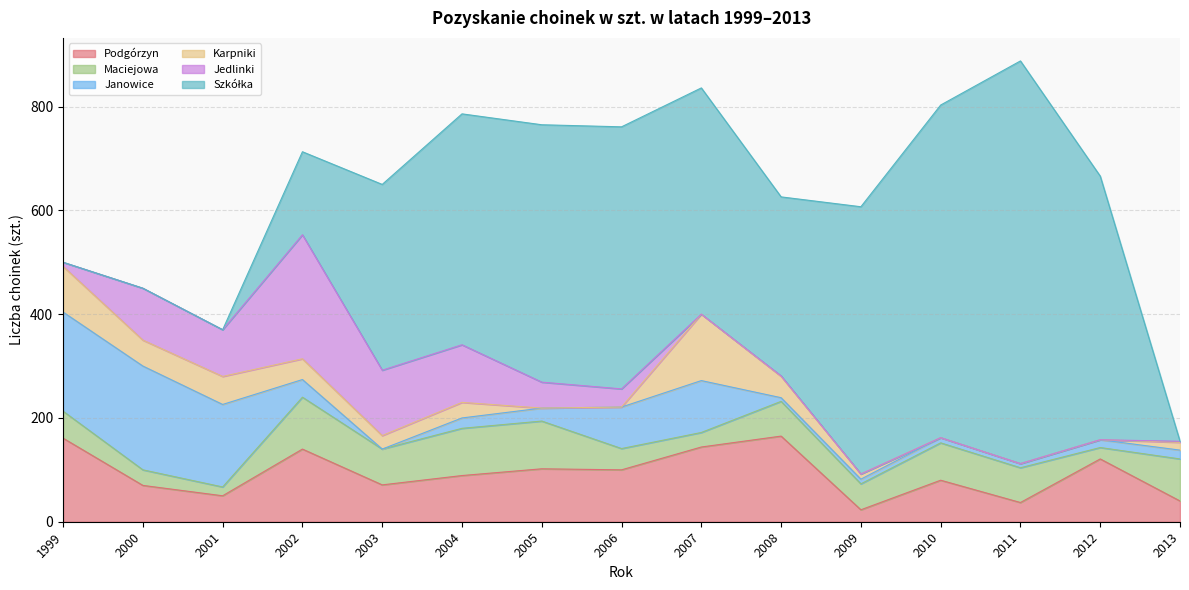

How many interior local valleys does the Maciejowa series have?

5